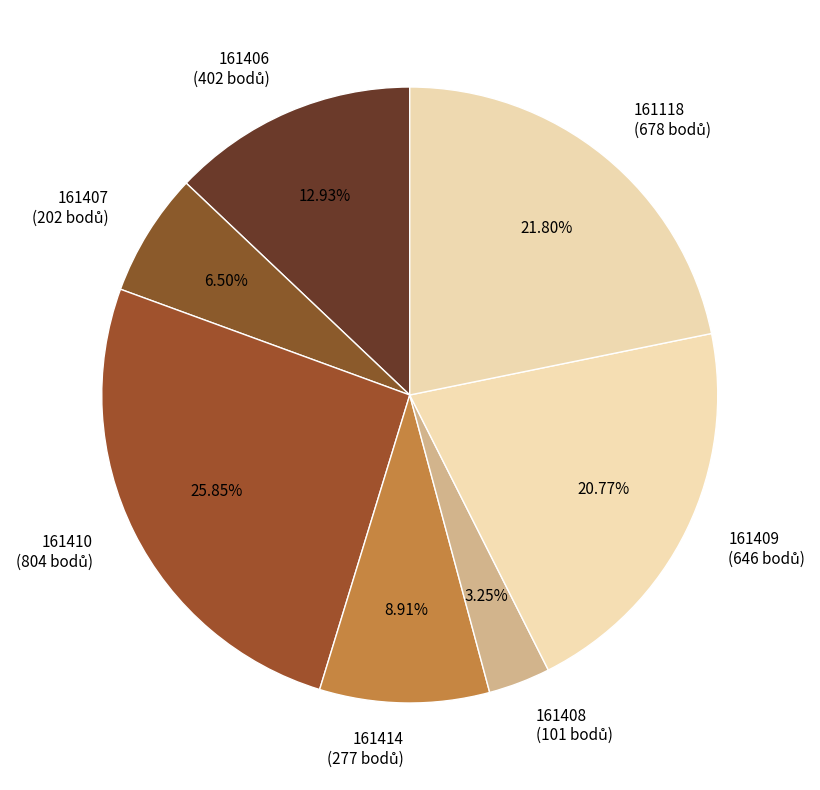

Do 161406 and 161410 together represent more than half of the pie?

No